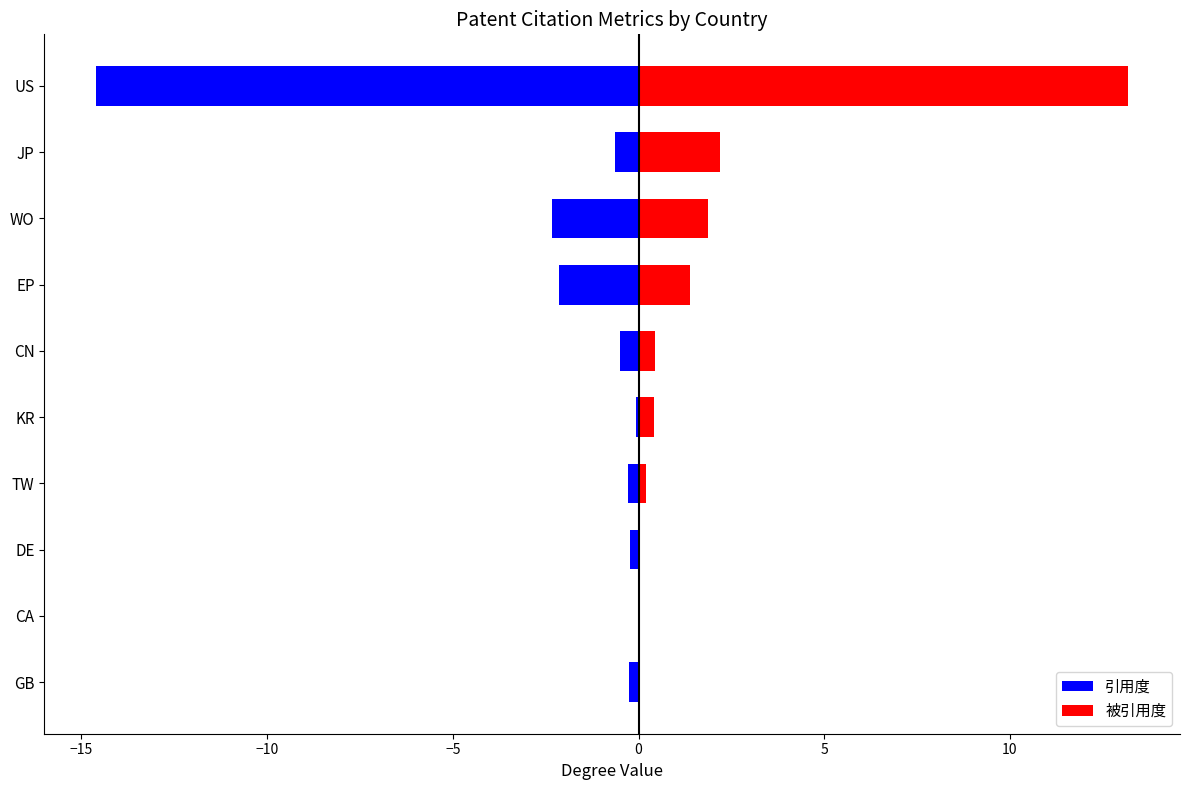

What is the value of the 被引用度 bar at the 4th from the left?

0.2